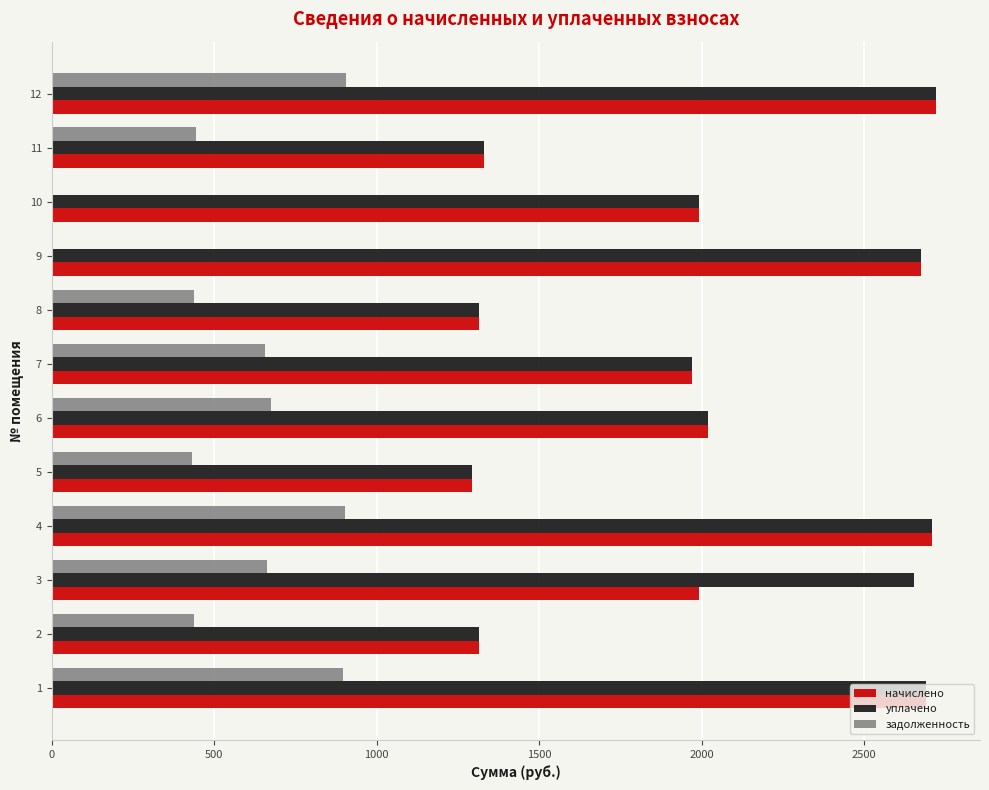

What is the sum of all уплачено values?

24686.9